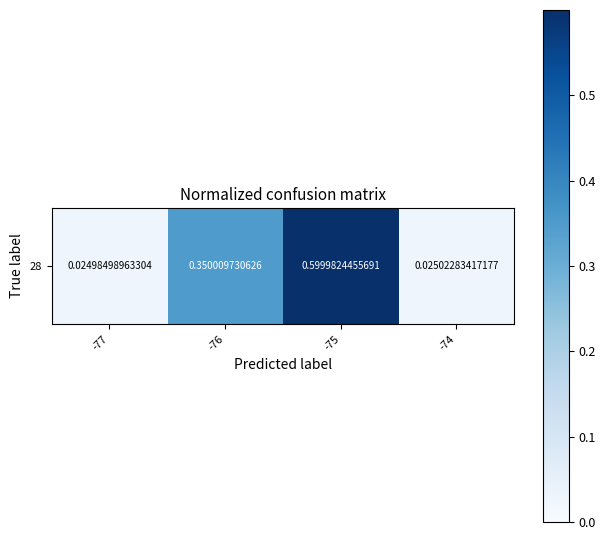

What is the change in value from -77 to -75?

+0.6